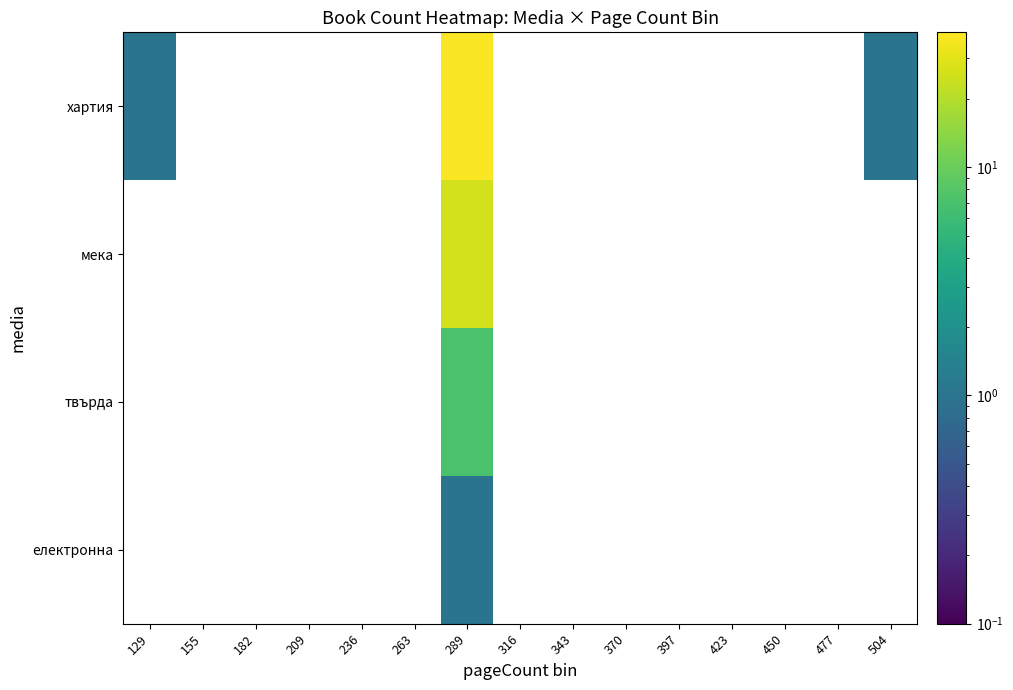

True or false: хартия has a value of 38.0 at 289.

True